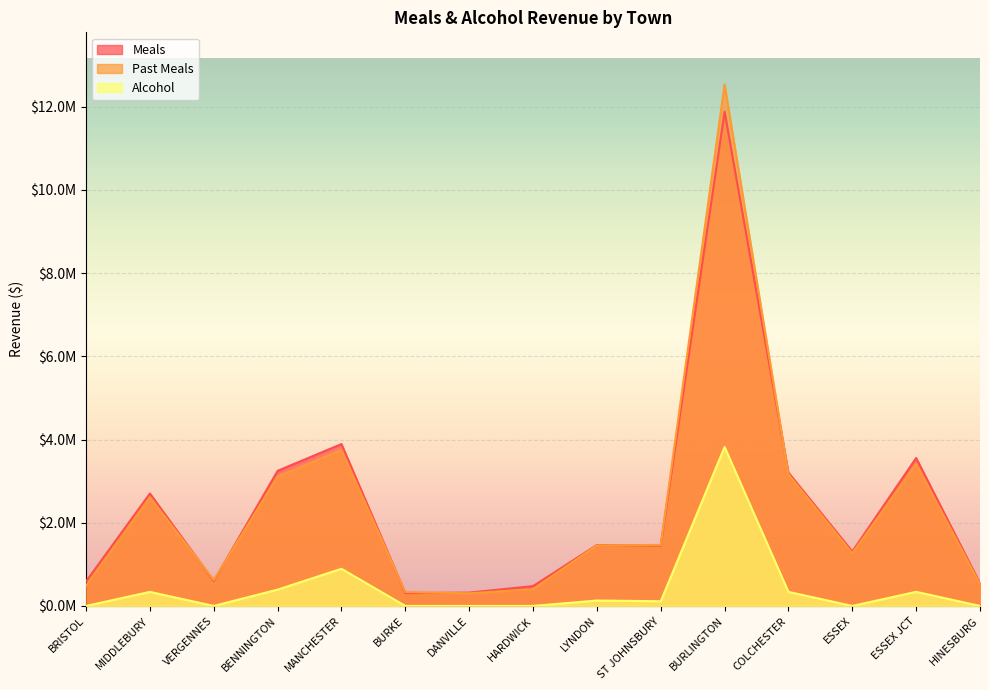

What is the spread (max minus min) of values at ESSEX JCT?

3216464.3